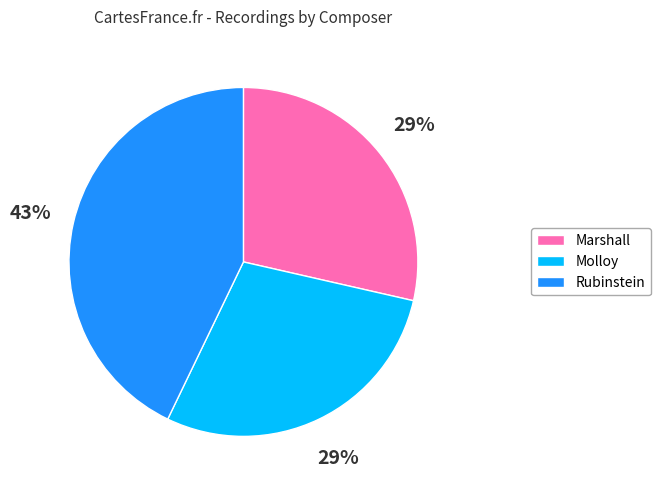

How many slices are in this pie chart?

3